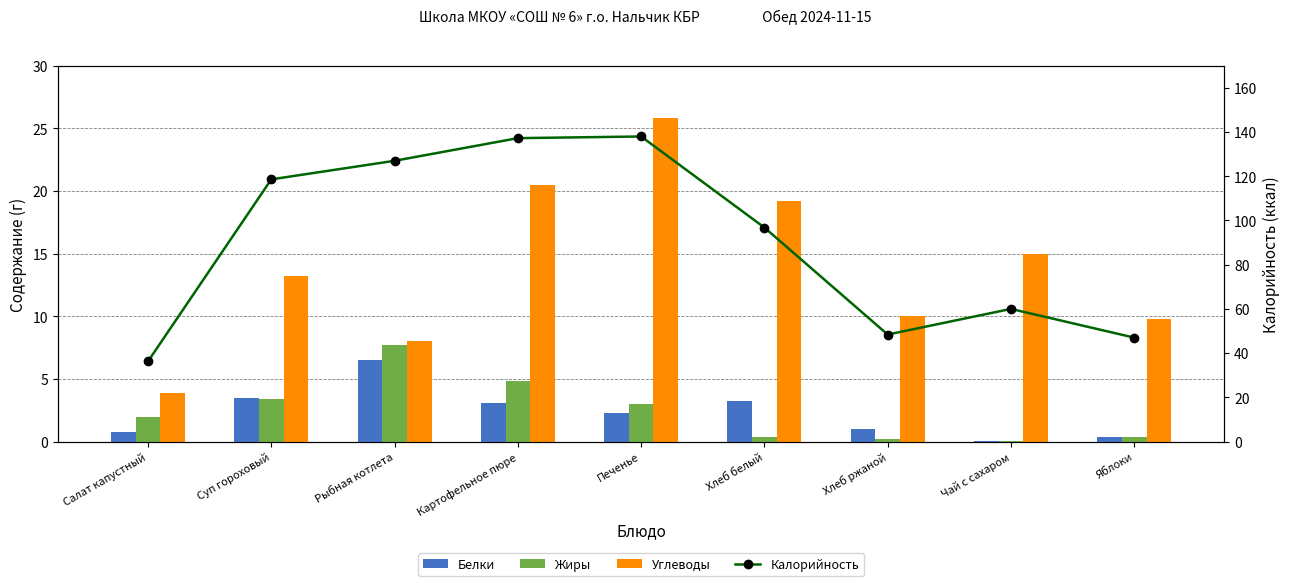

What is the difference between the highest and lowest values at Яблоки?

46.6